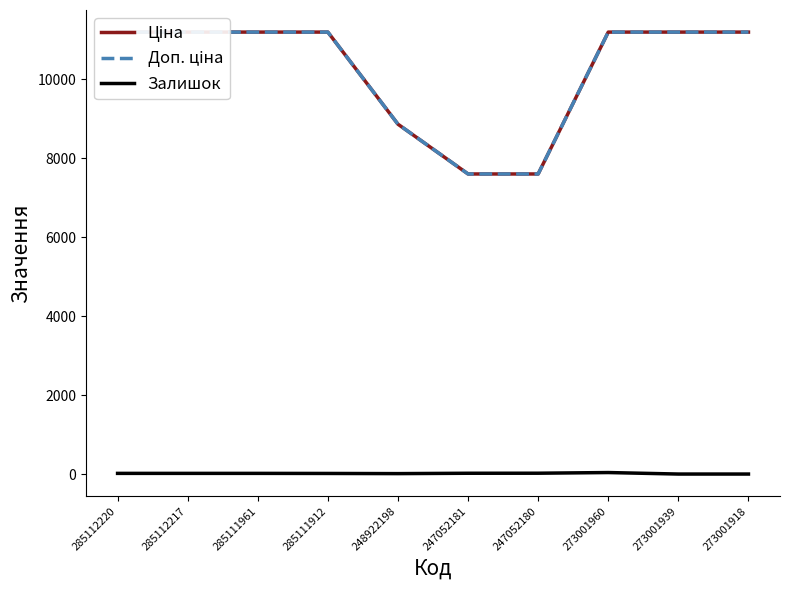

What is the lowest value of the Ціна series?

7596.5